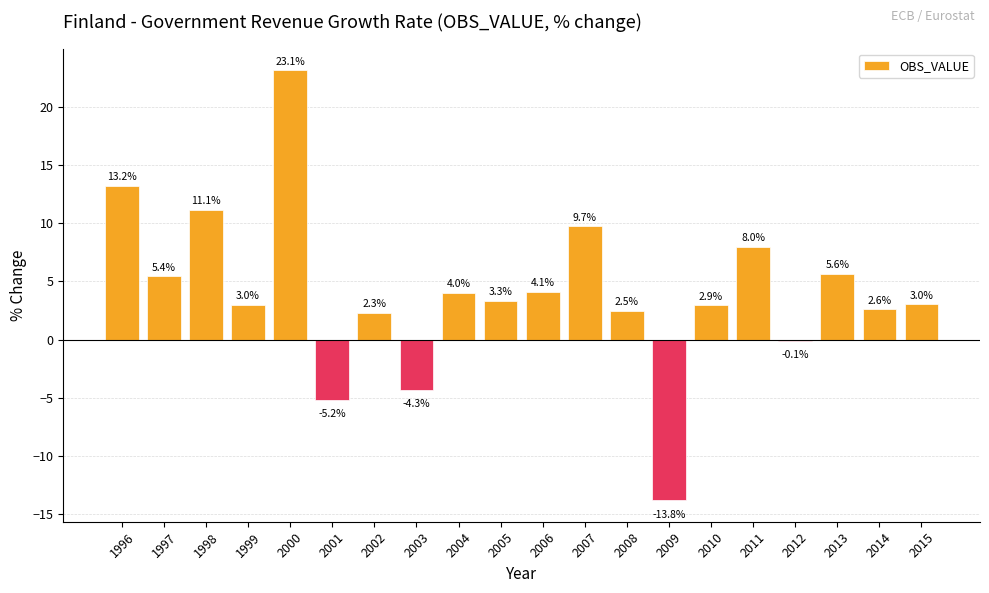

Reading right to left, list all the values displayed in this chart.

3.0	2.6	5.6	-0.1	8.0	2.9	-13.8	2.5	9.7	4.1	3.3	4.0	-4.3	2.3	-5.2	23.1	3.0	11.1	5.4	13.2